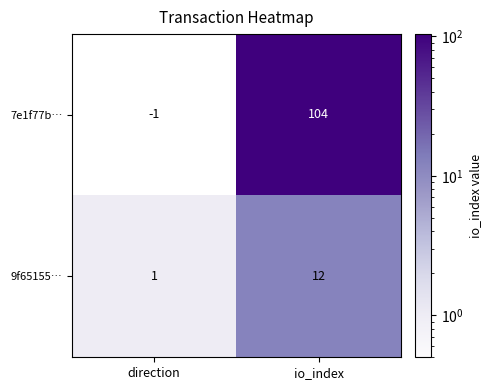

List the series in order of their overall mean, highest first.

7e1f77b…, 9f65155…